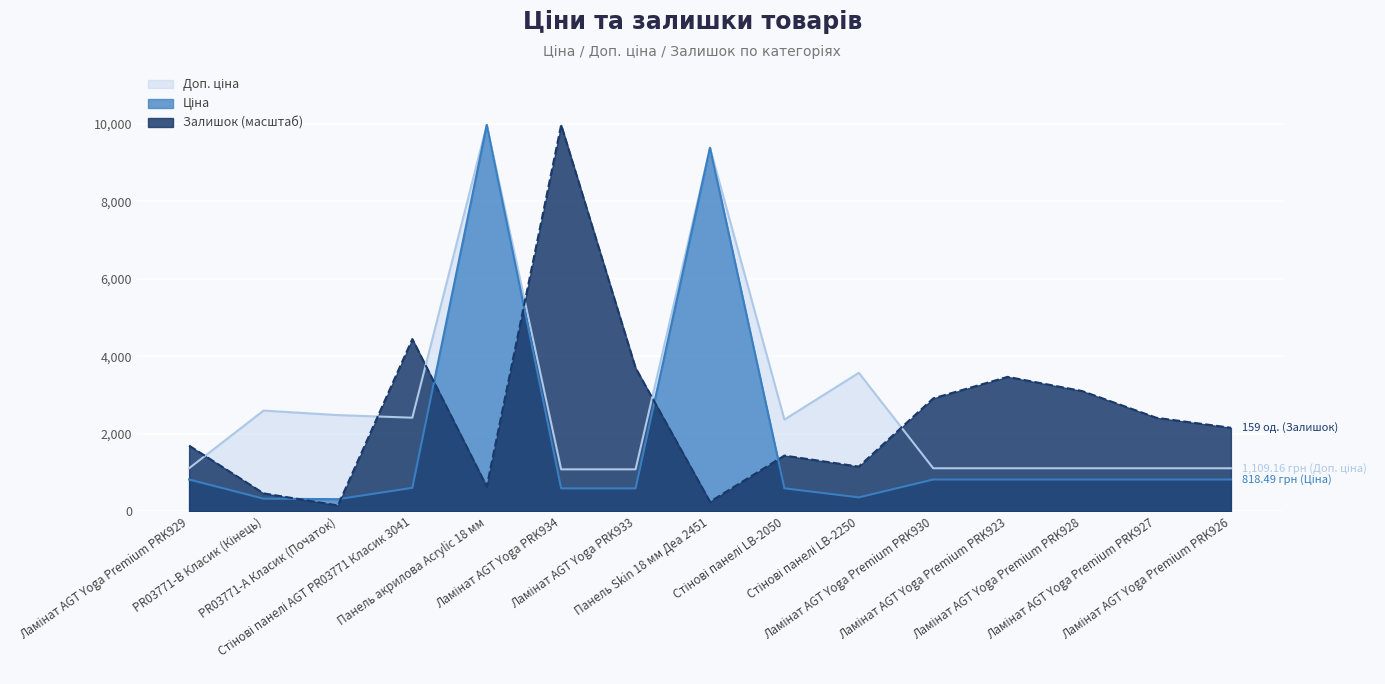

What is the difference between the Ціна values at Ламінат AGT Yoga PRK933 and Панель акрилова Acrylic 18 мм?

9385.1